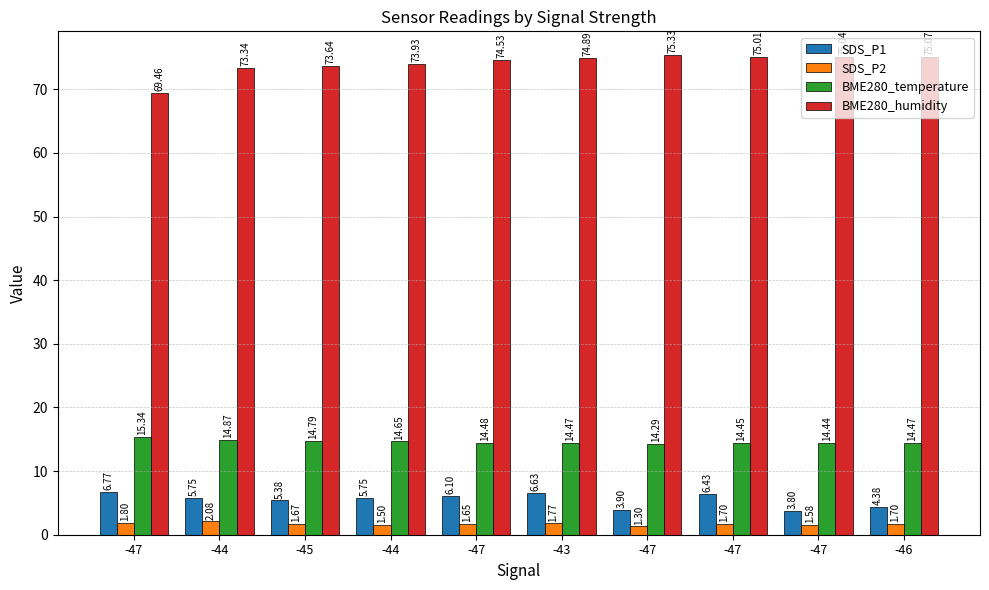

How many BME280_temperature values are between 14 and 15?

9